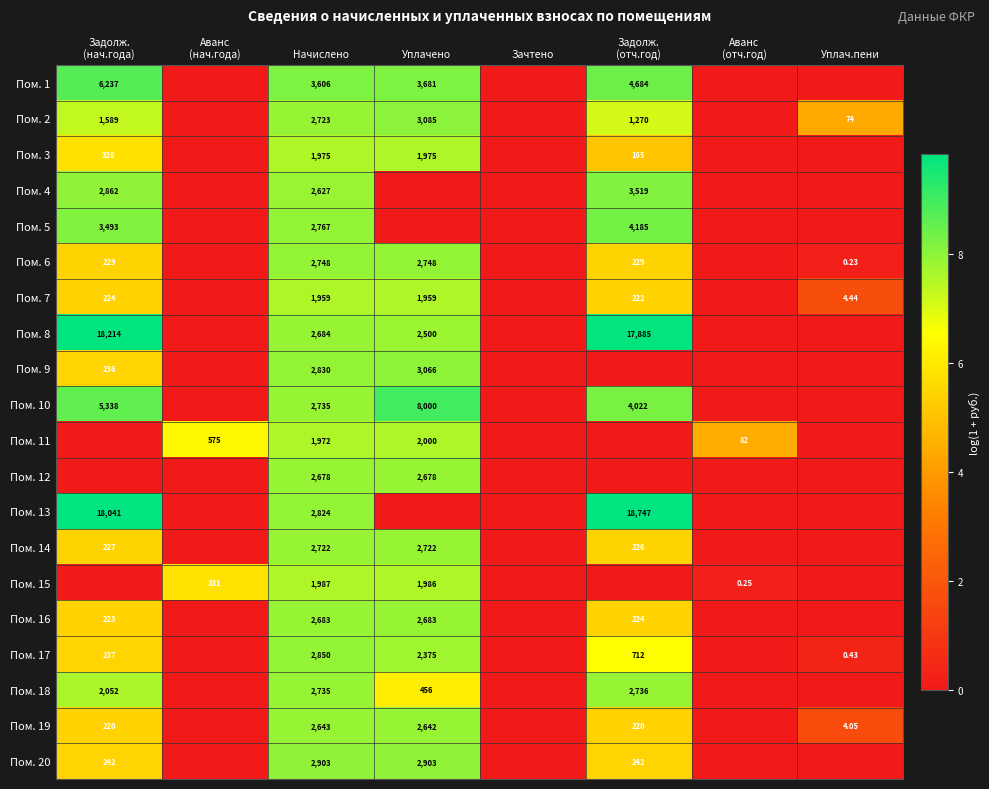

Is the value of Пом. 19 at Начислено greater than the value of Пом. 15 at Начислено?

Yes